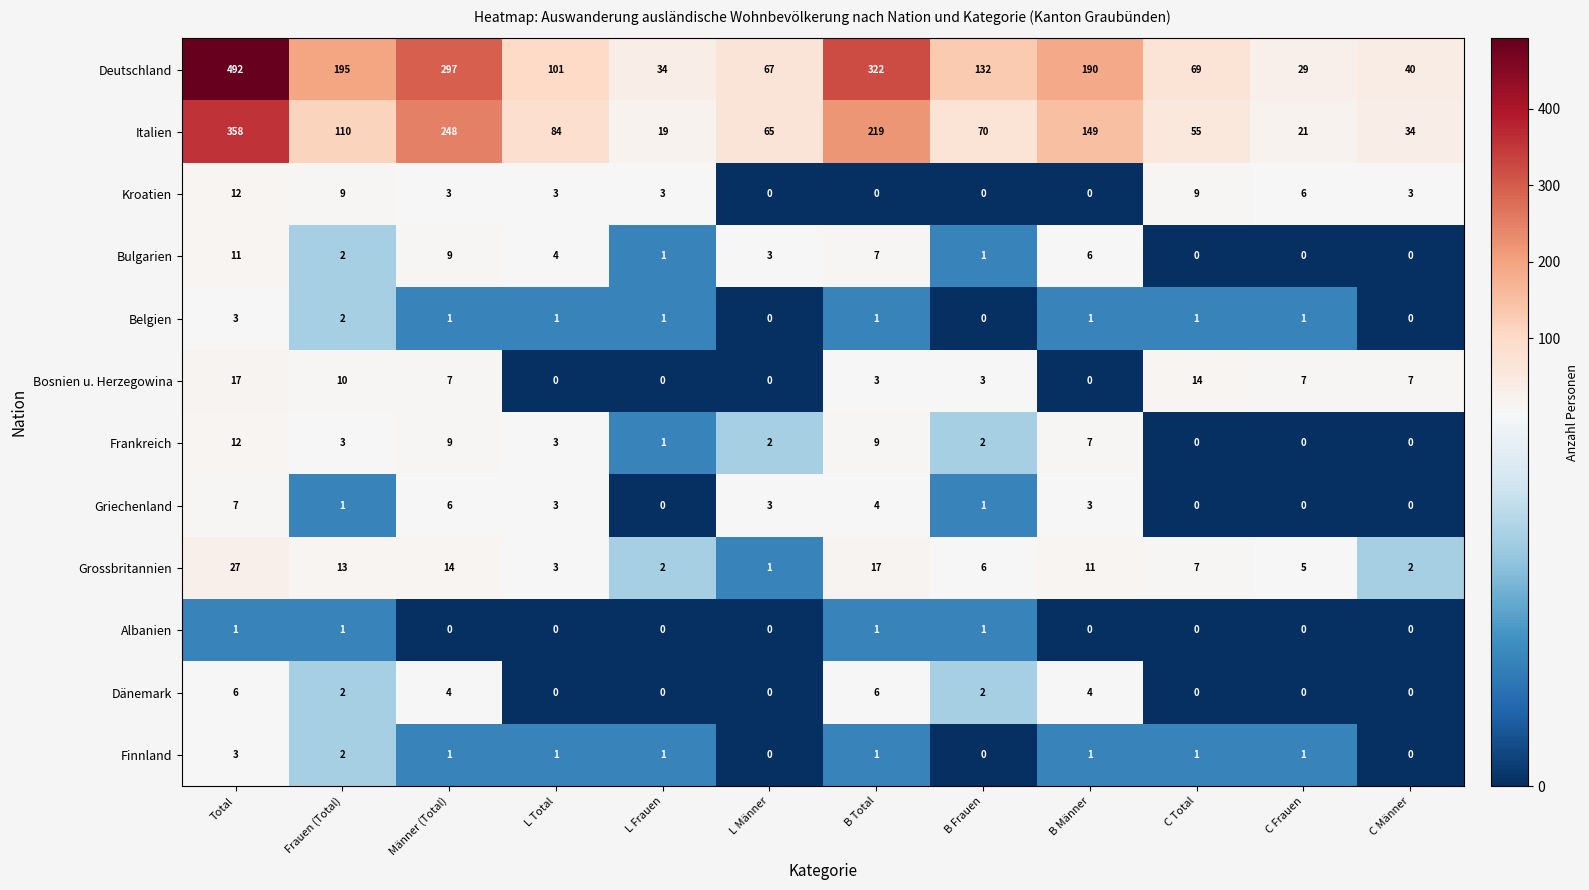

What is the difference between the second highest and minimum values in the Bosnien u. Herzegowina series?

14